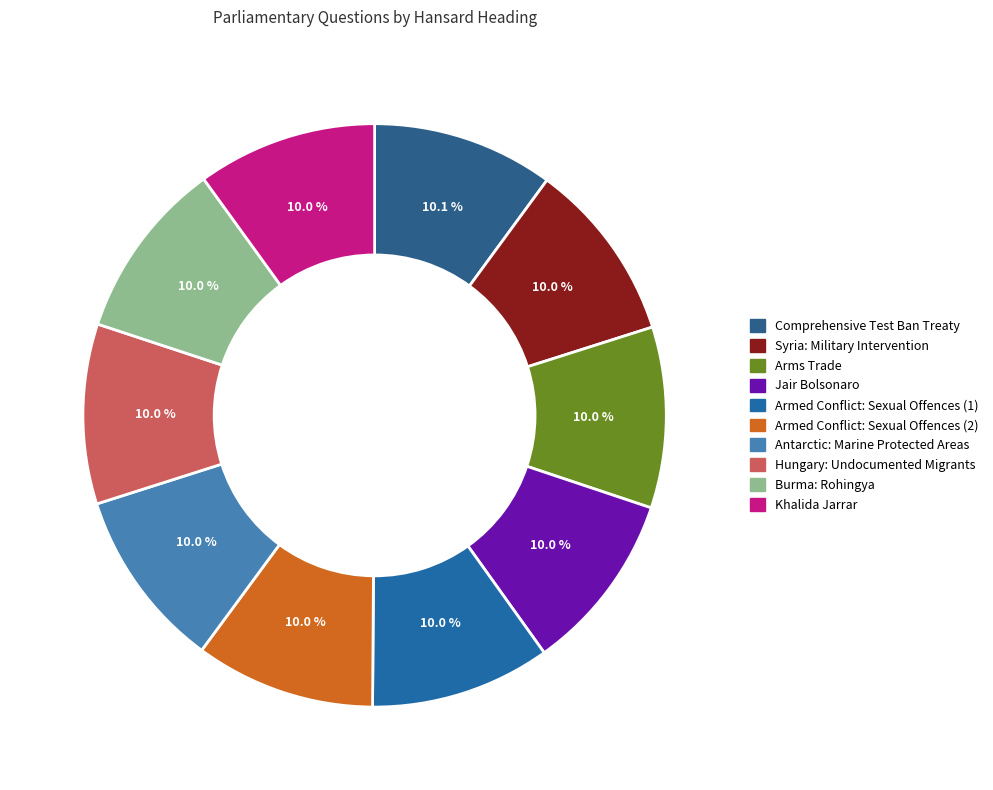

Which has a higher value, Jair Bolsonaro or Syria: Military Intervention?

Syria: Military Intervention